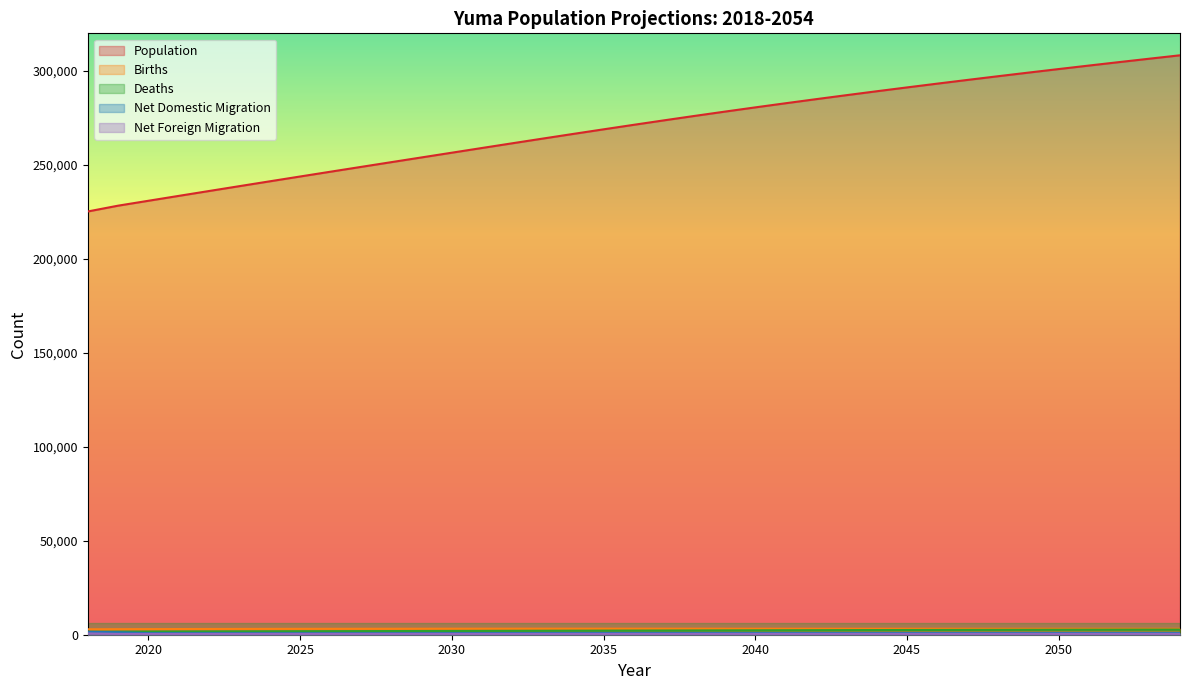

What is the spread (max minus min) of values at 2020?

230468.5